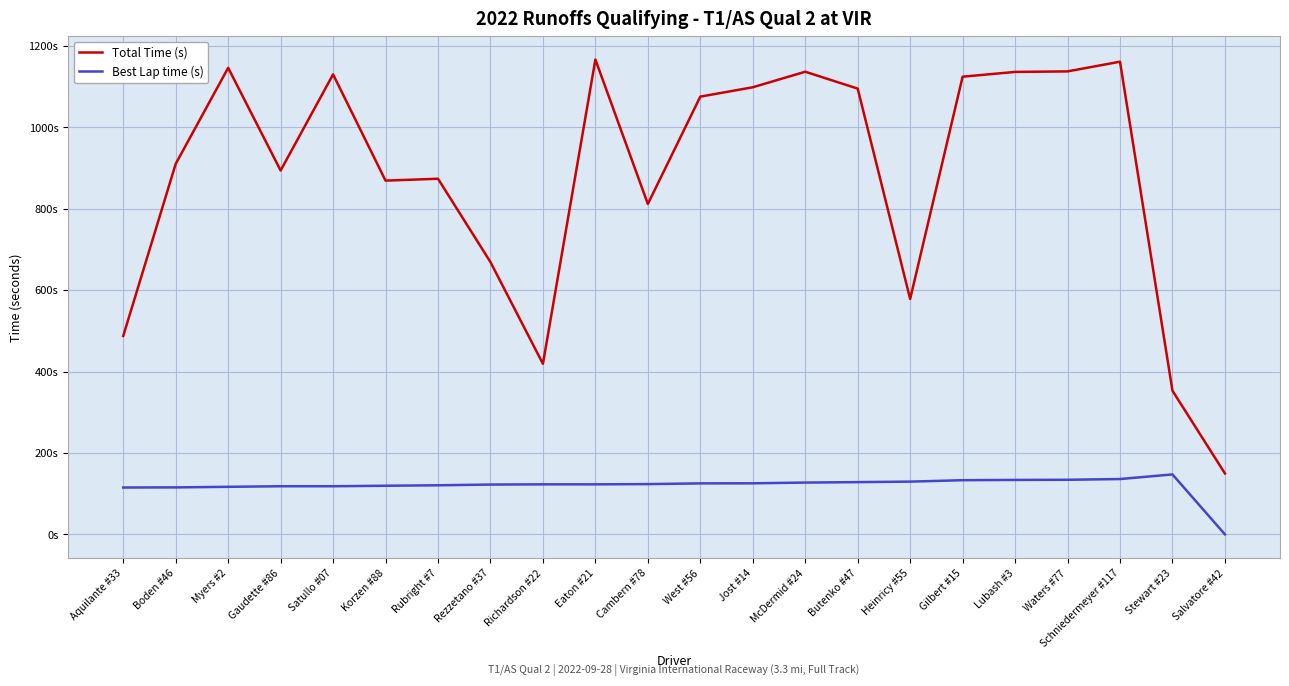

Does the chart display data point markers on the line(s)?

No